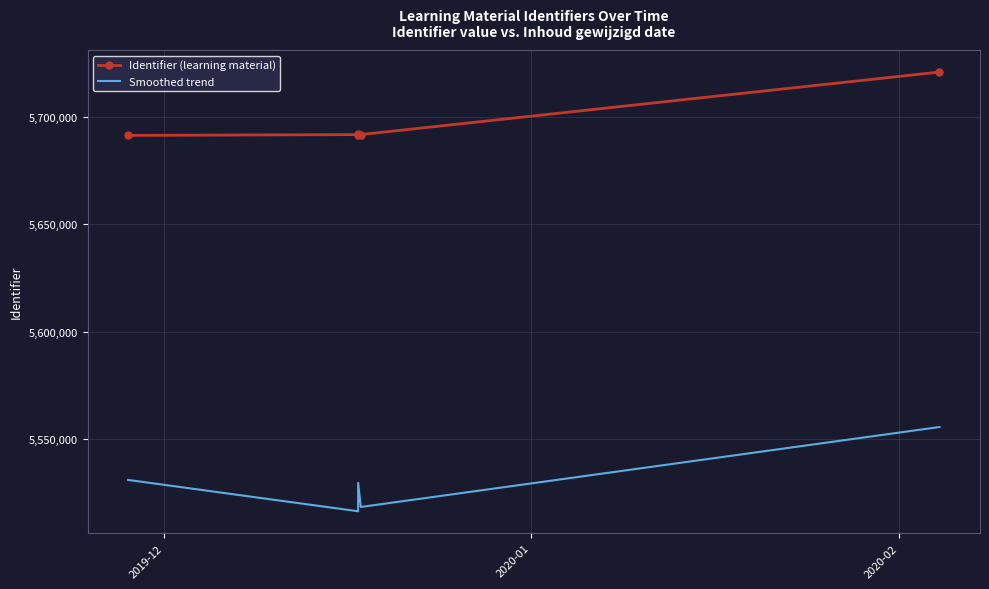

List the series in order of their overall mean, highest first.

Identifier (learning material), Smoothed trend